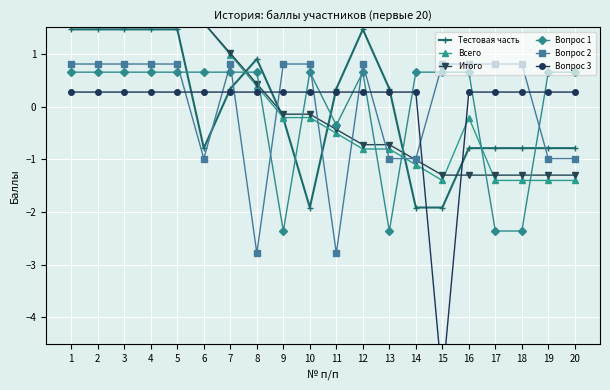

How many values in Тестовая часть are above zero?

10